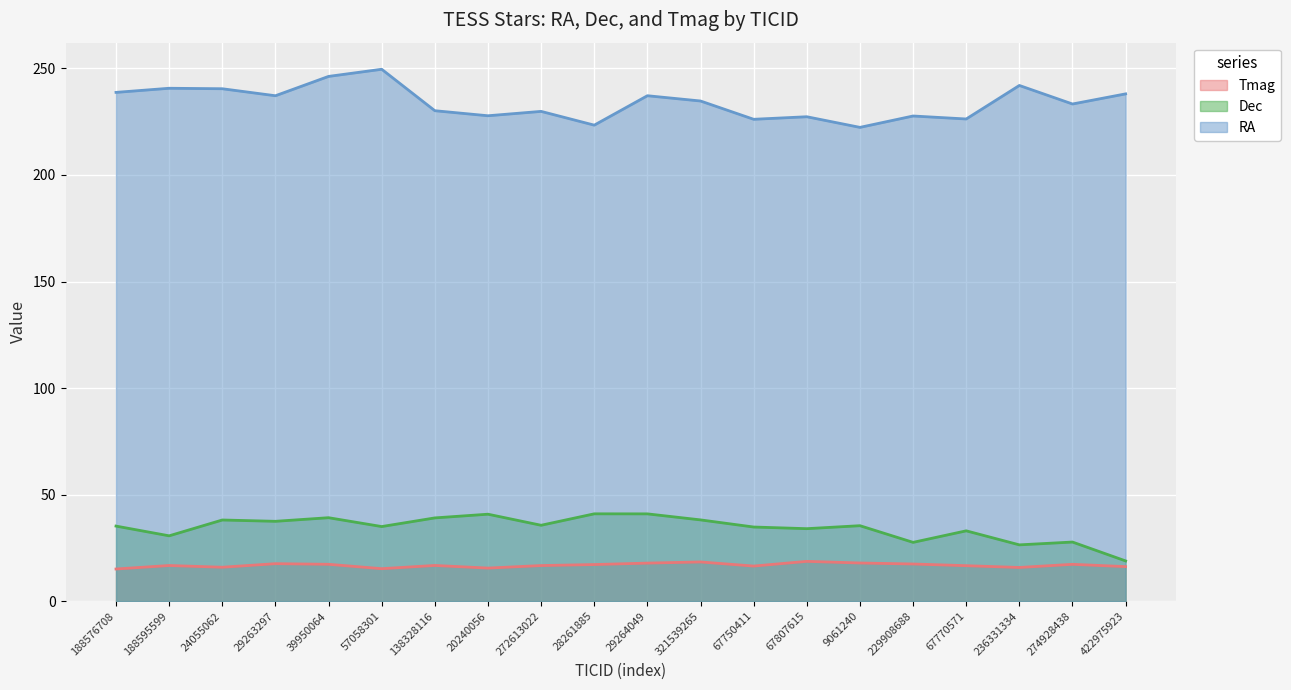

What is the maximum value shown in the chart?

249.6